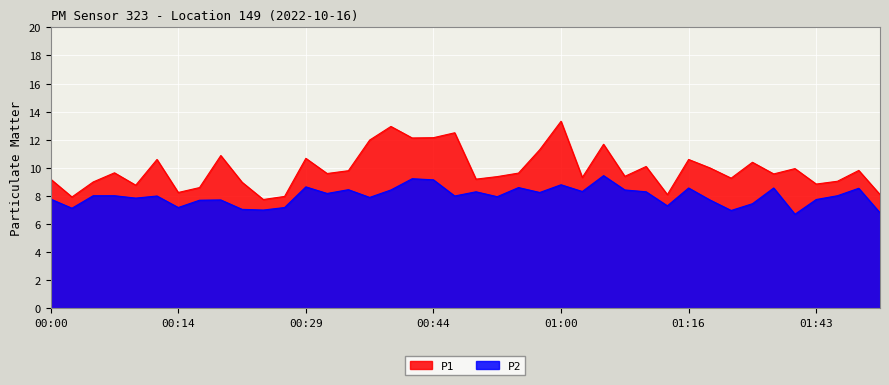

What is the maximum value for P2?

9.4